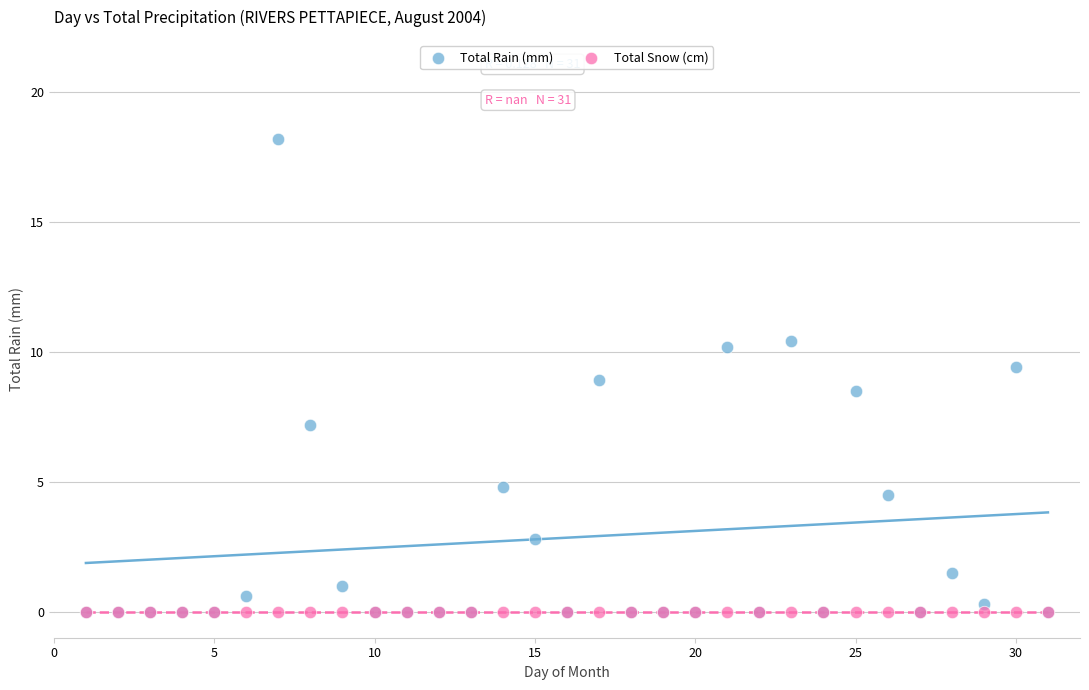

Which series contains the highest Y value?

Total Rain (mm)